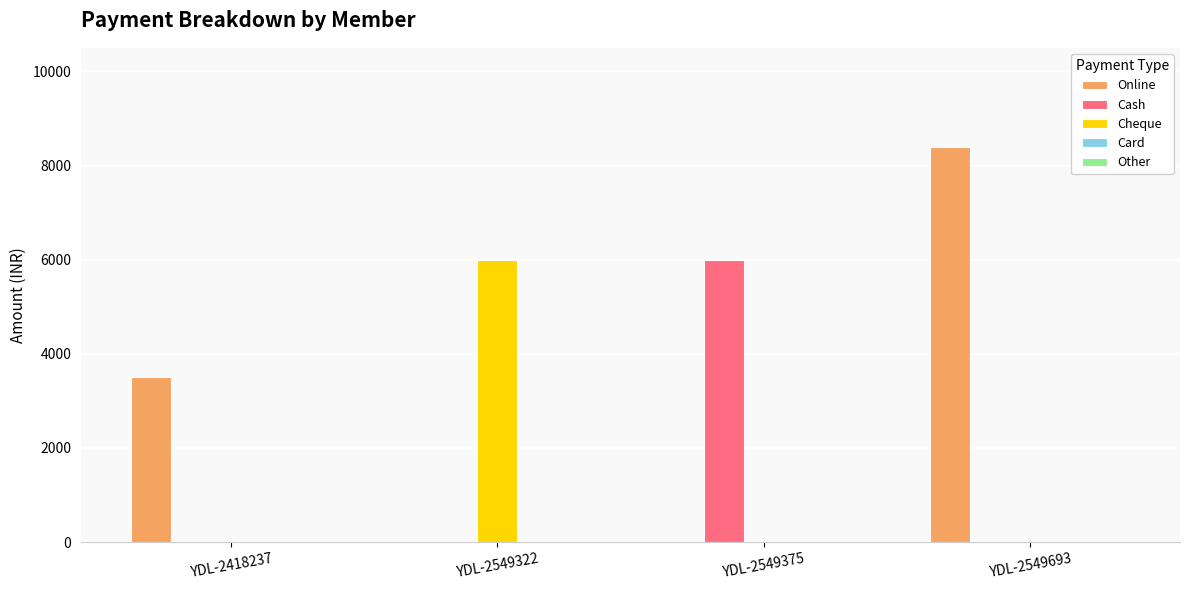

What is the maximum value for Cash?

6000